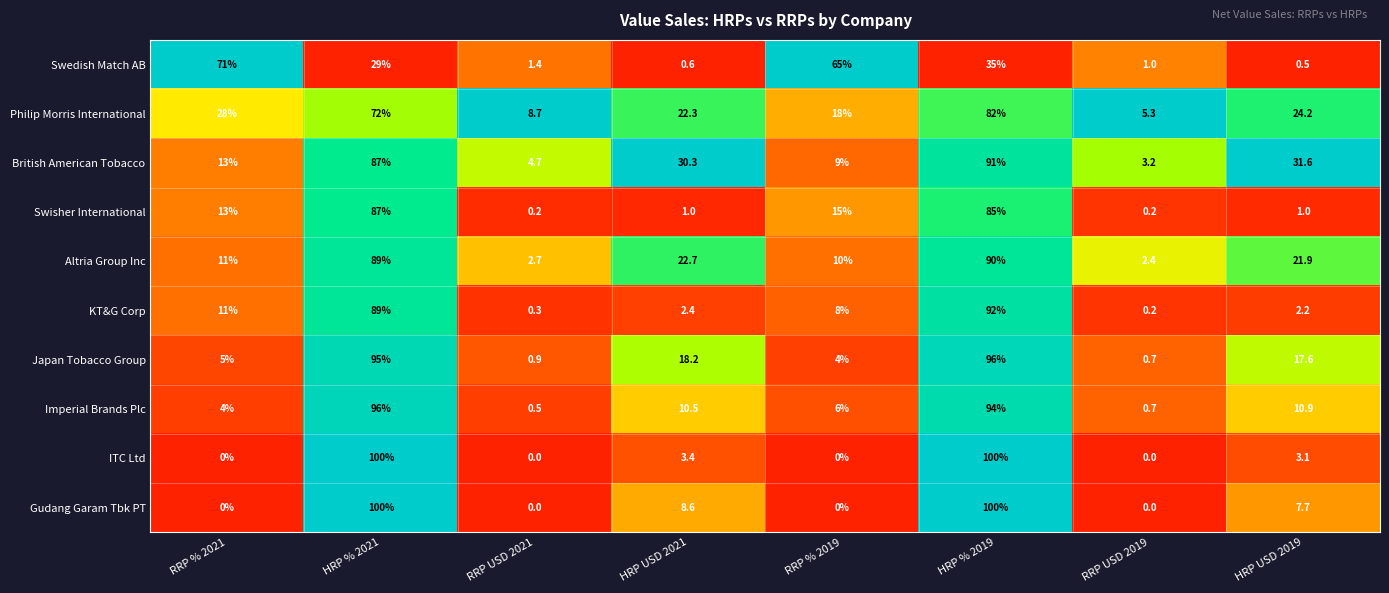

Between RRP USD 2019 and HRP USD 2019, which series saw the biggest shift?

British American Tobacco